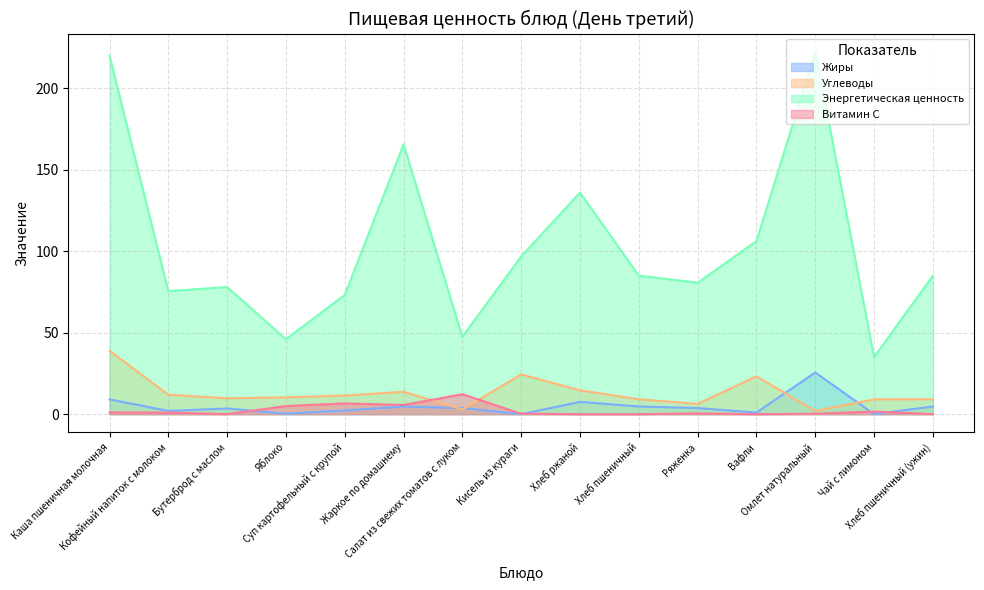

Between Жаркое по домашнему and Кисель из кураги, which is larger?

Жаркое по домашнему